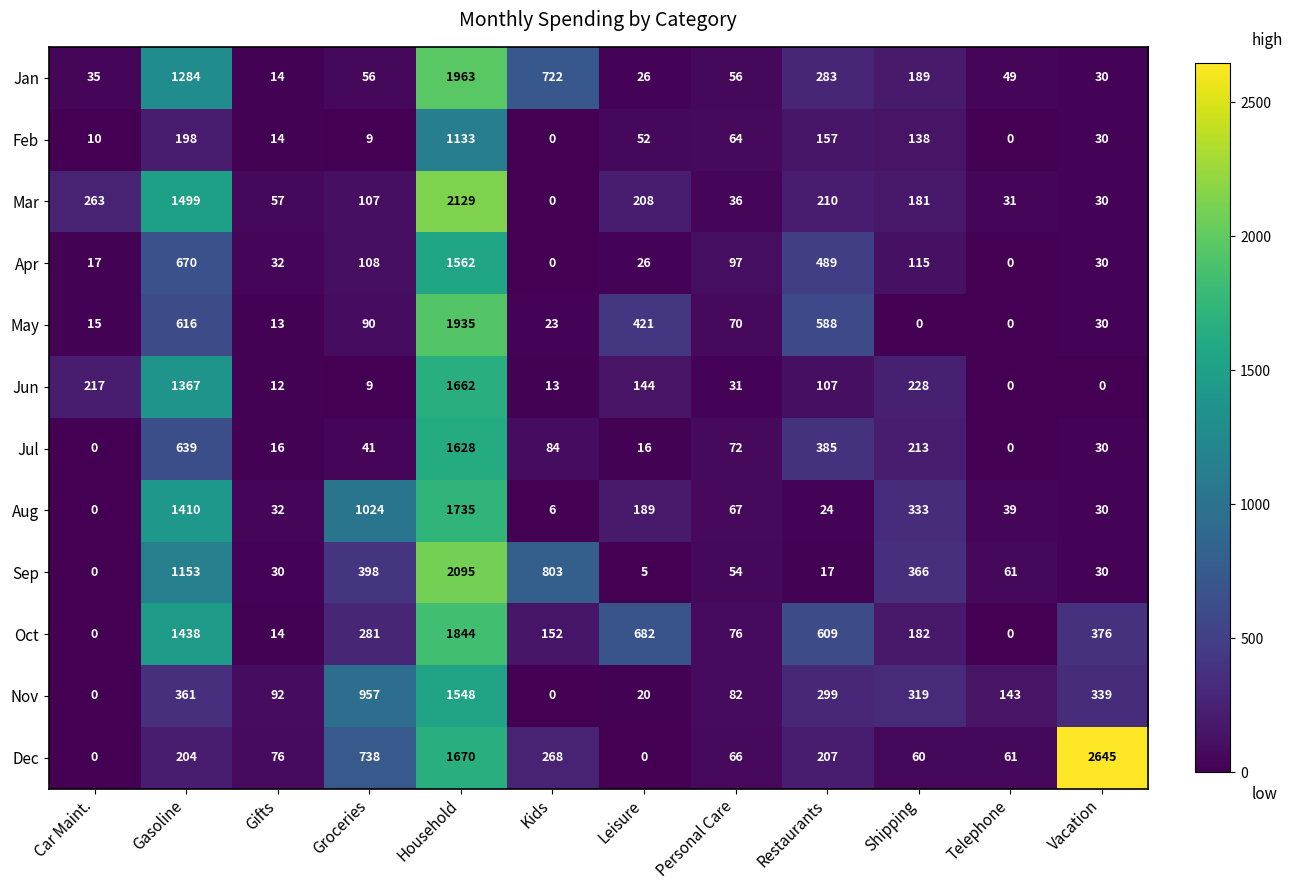

At which category is the sum across all series the highest?

Household